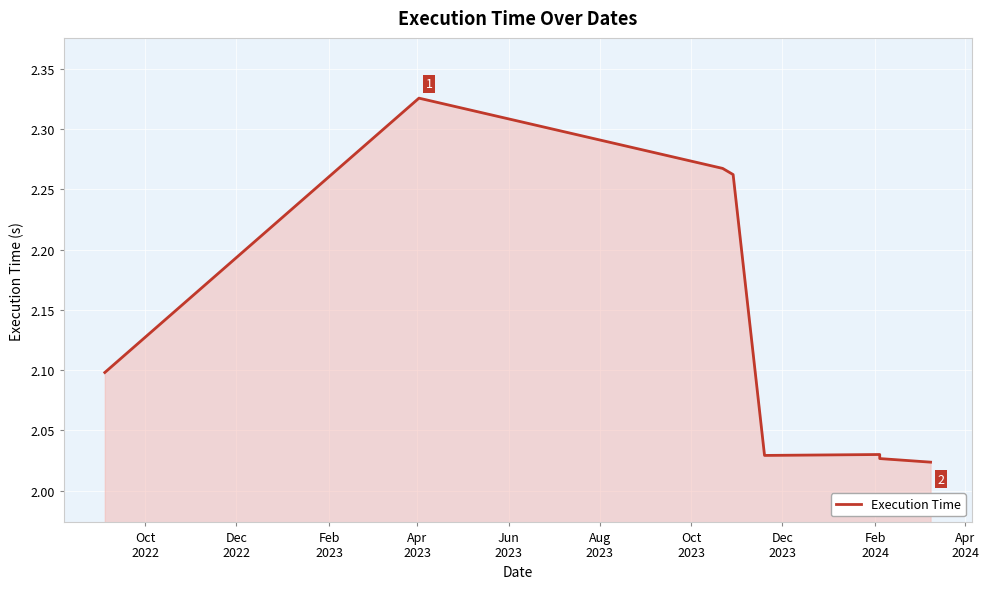

What is the greatest value displayed?

2.3